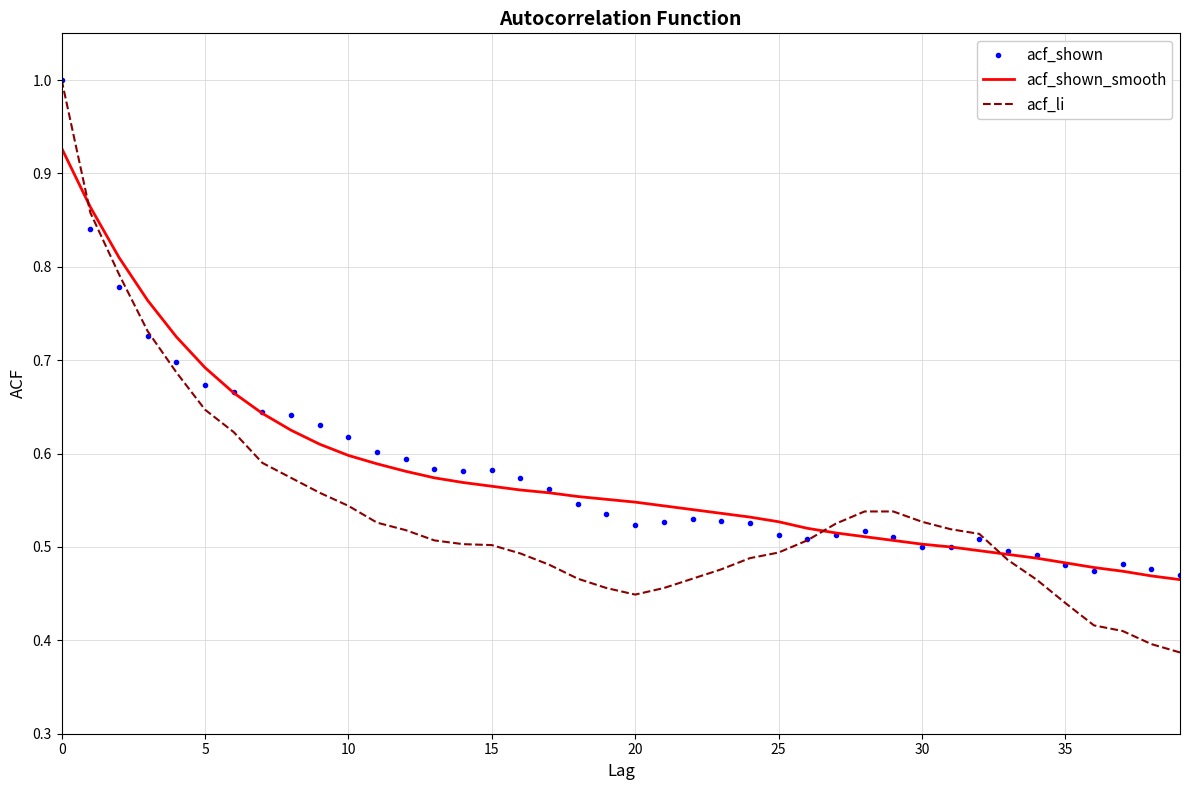

What is the highest value of the acf_li series?

1.0